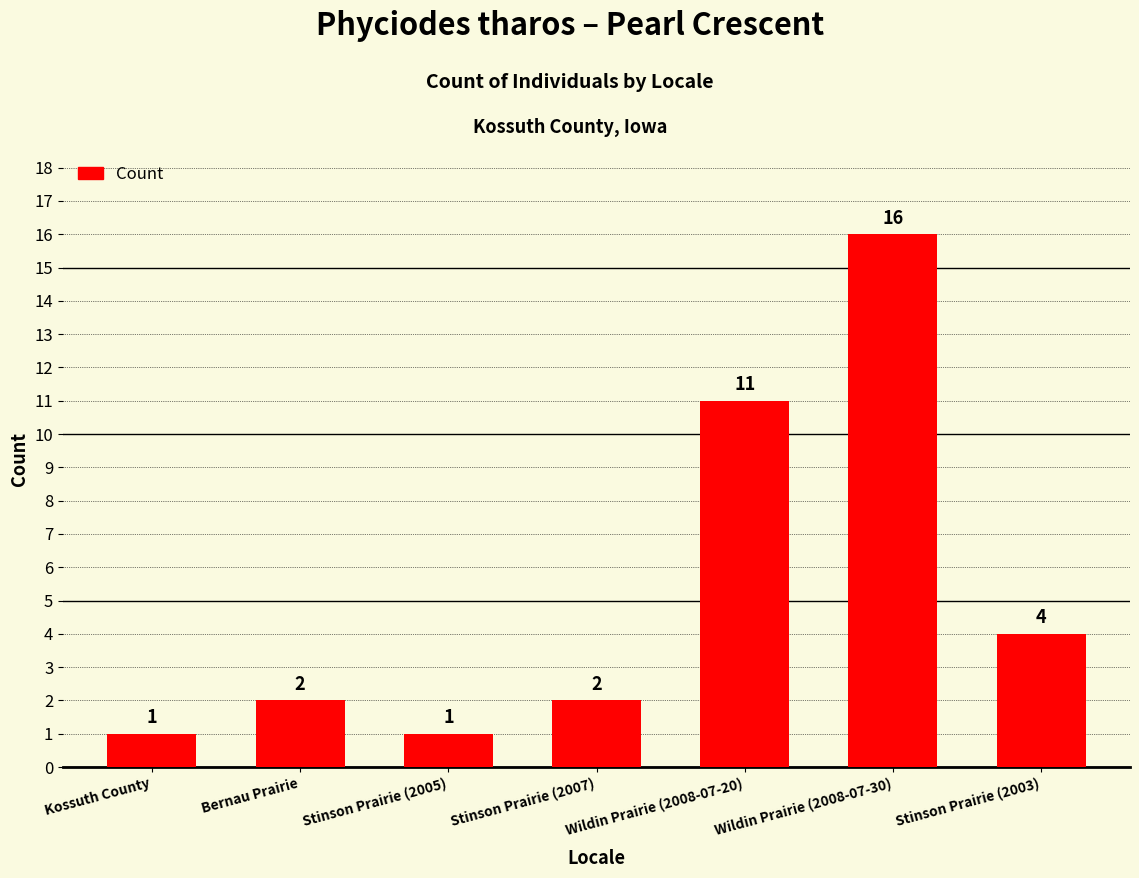

Is it true that the value at Wildin Prairie (2008-07-30) is 16?

True